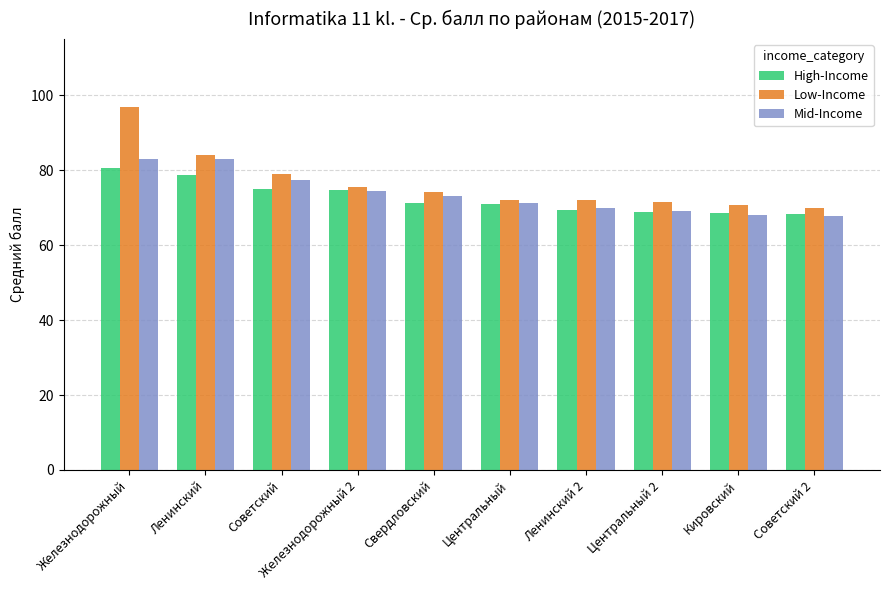

What is the difference between the maximum and second lowest values in the Mid-Income series?

15.0